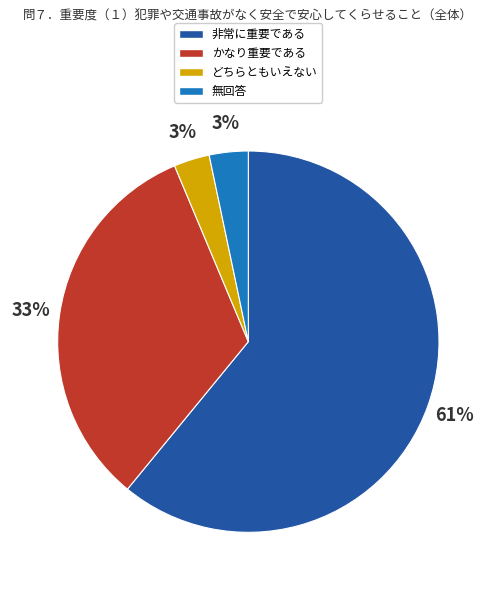

Does any single category account for the majority?

Yes